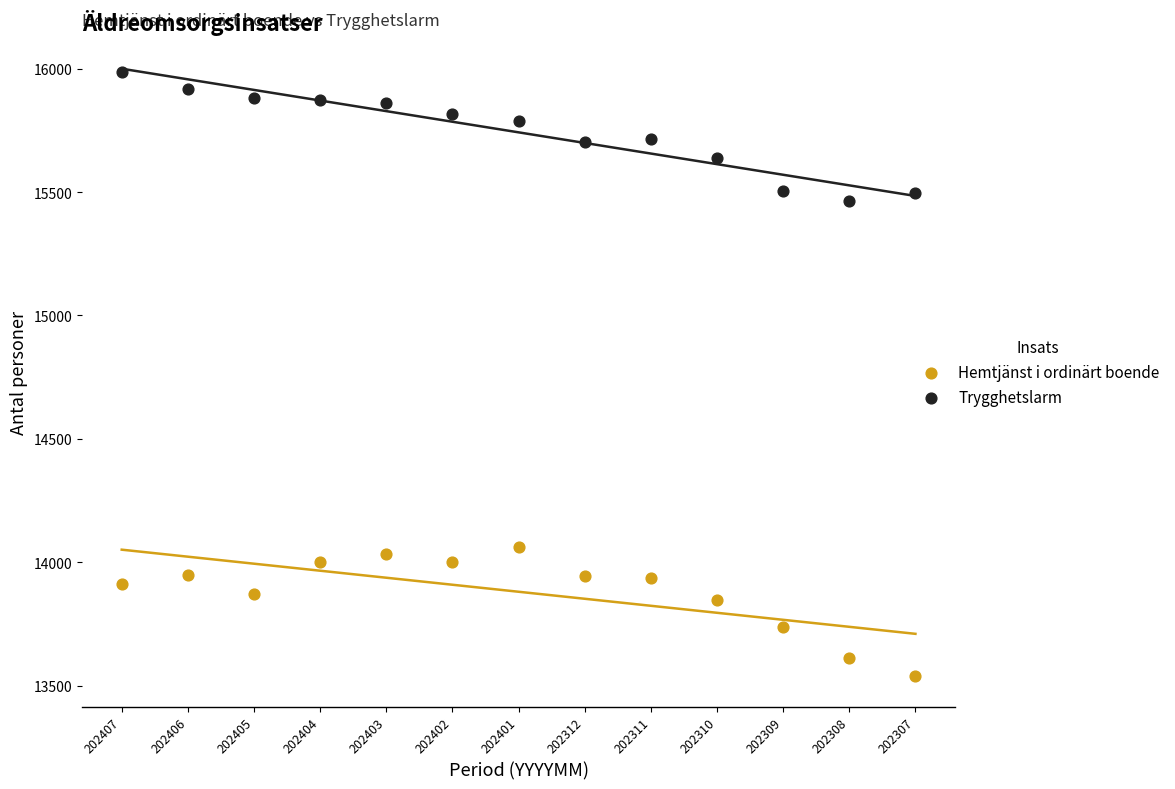

Which series reaches the minimum Y coordinate?

Hemtjänst i ordinärt boende